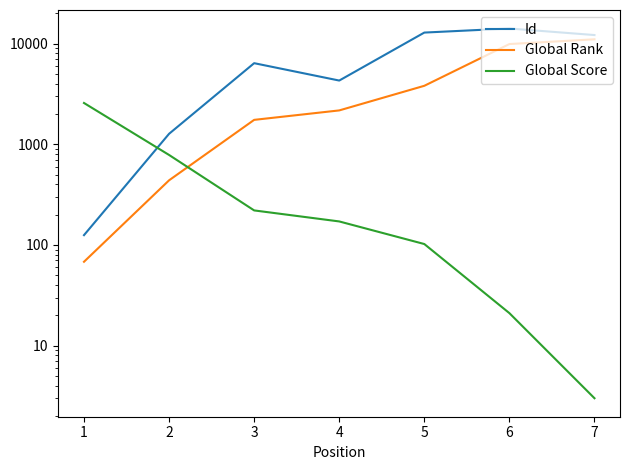

True or false: Global Score and Id cross at least once.

True